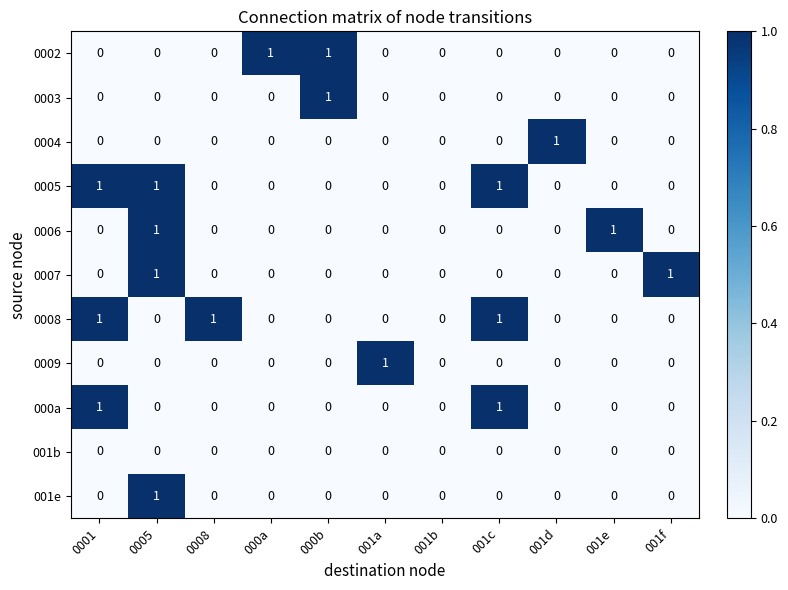

Is it true that 0004 equals 0 at 0001?

True